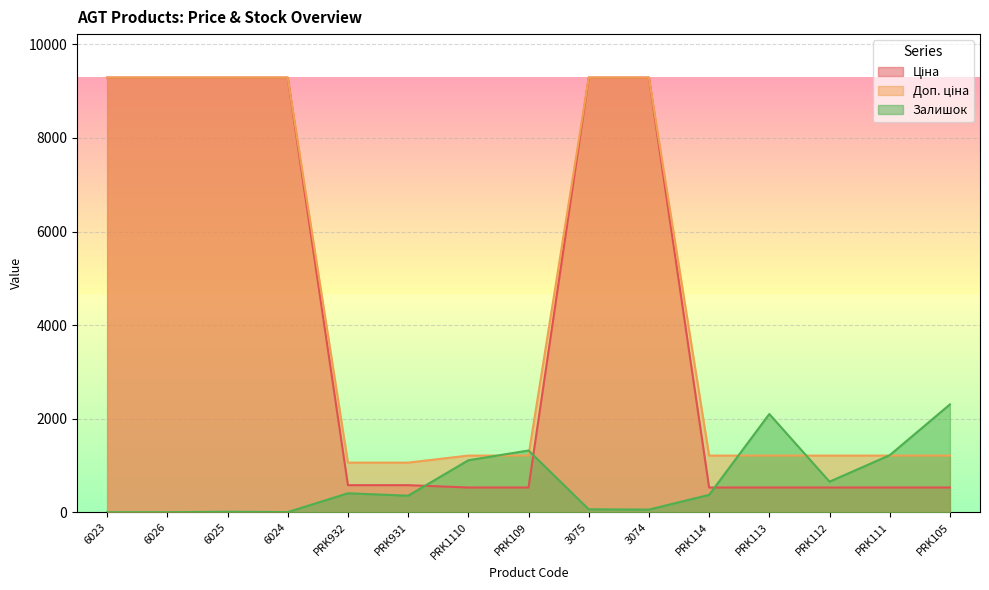

What is the label of the 4th point from the left?

6024